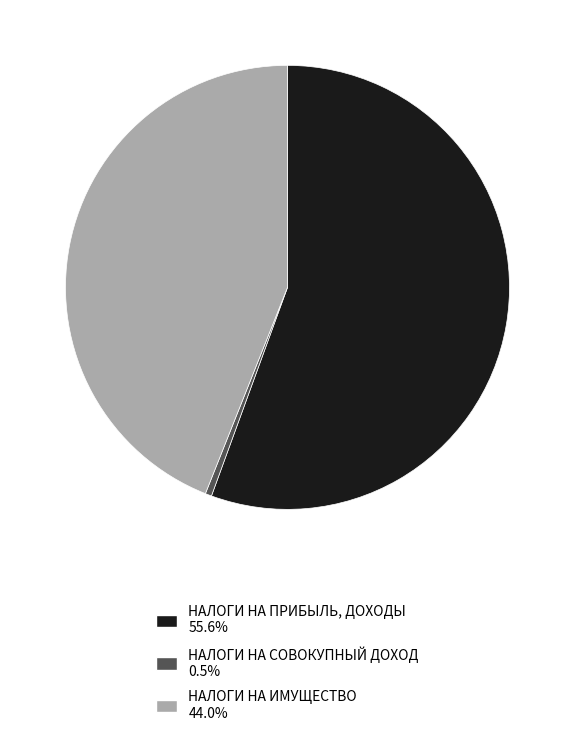

Rank the categories by value from lowest to highest.

НАЛОГИ НА СОВОКУПНЫЙ ДОХОД, НАЛОГИ НА ИМУЩЕСТВО, НАЛОГИ НА ПРИБЫЛЬ, ДОХОДЫ